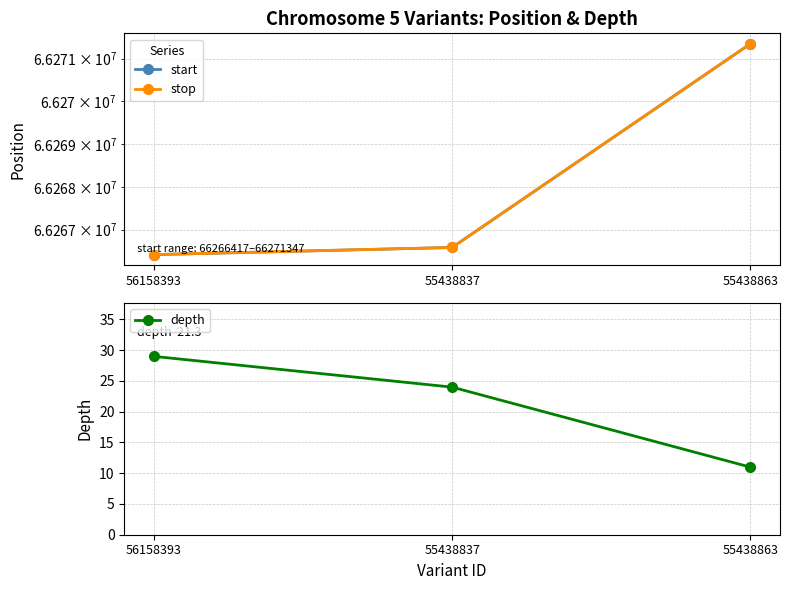

What is the spread (max minus min) of values at 56158393?

66266389